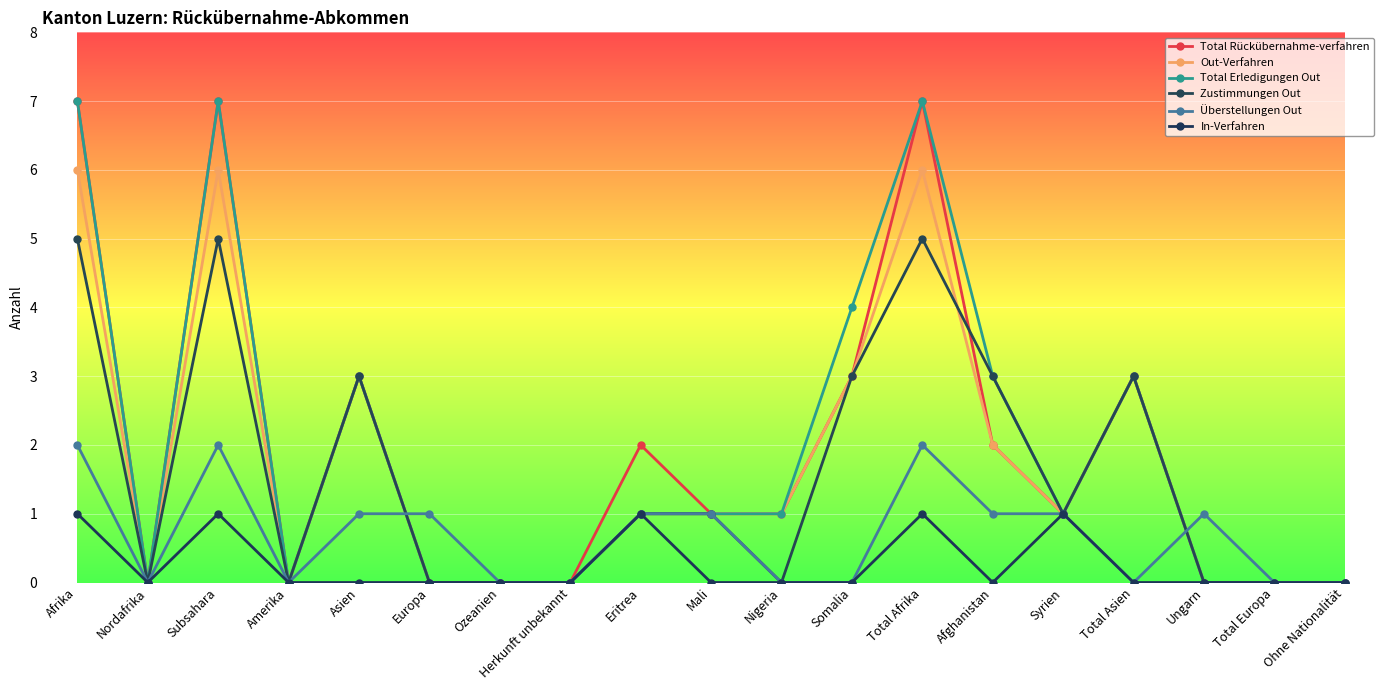

Reading left to right, list all the values displayed in this chart.

Total Rückübernahme-verfahren: 7	0	7	0	3	0	0	0	2	1	1	3	7	2	1	3	0	0	0
Out-Verfahren: 6	0	6	0	3	0	0	0	1	1	1	3	6	2	1	3	0	0	0
Total Erledigungen Out: 7	0	7	0	3	0	0	0	1	1	1	4	7	3	1	3	0	0	0
Zustimmungen Out: 5	0	5	0	3	0	0	0	1	1	0	3	5	3	1	3	0	0	0
Überstellungen Out: 2	0	2	0	1	1	0	0	1	1	0	0	2	1	1	0	1	0	0
In-Verfahren: 1	0	1	0	0	0	0	0	1	0	0	0	1	0	1	0	0	0	0